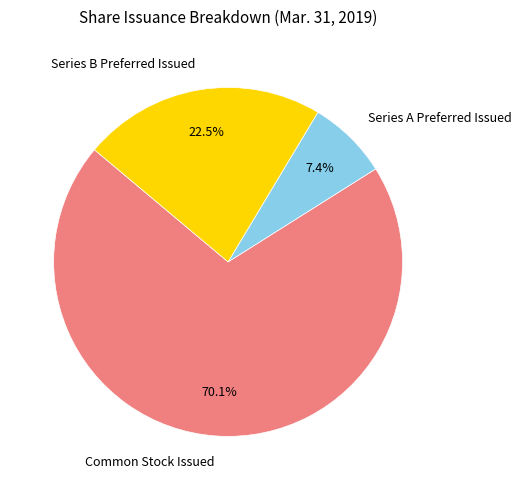

To the nearest percent, what is the average slice percentage?

33%